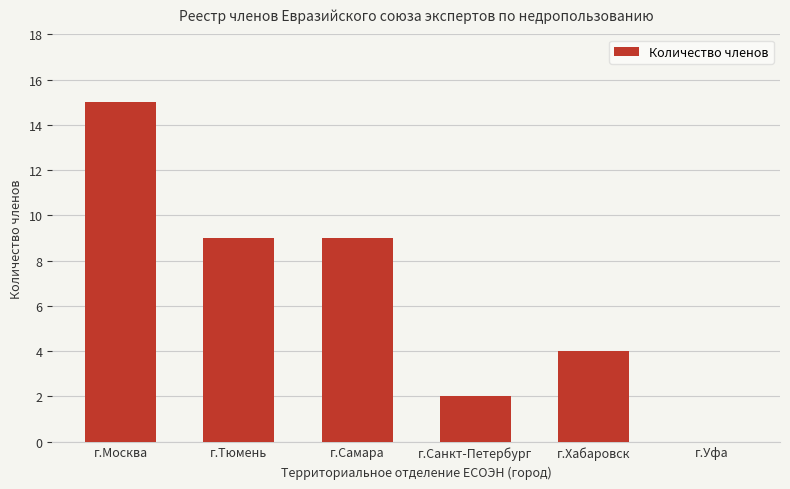

Which has a higher value, г.Самара or г.Уфа?

г.Самара